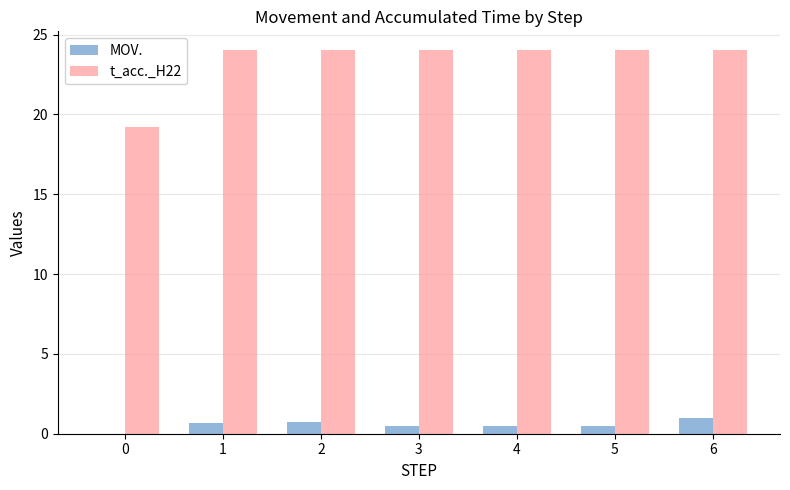

Read the t_acc._H22 value at 6.

24.0